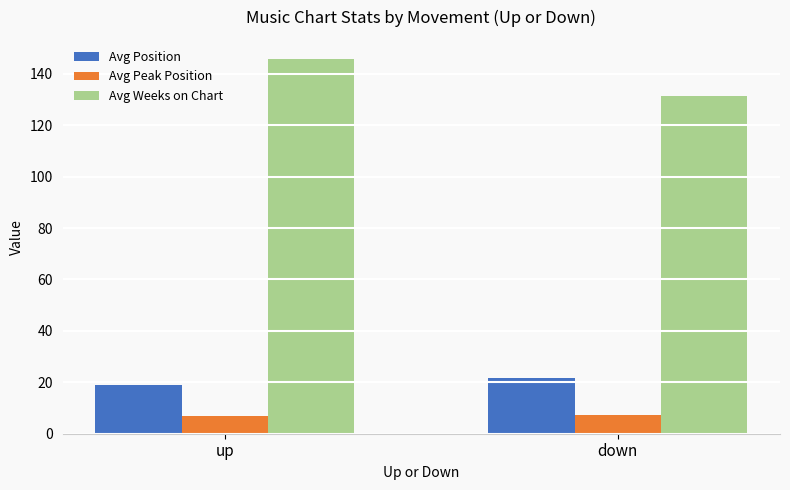

How many groups of bars are there?

2